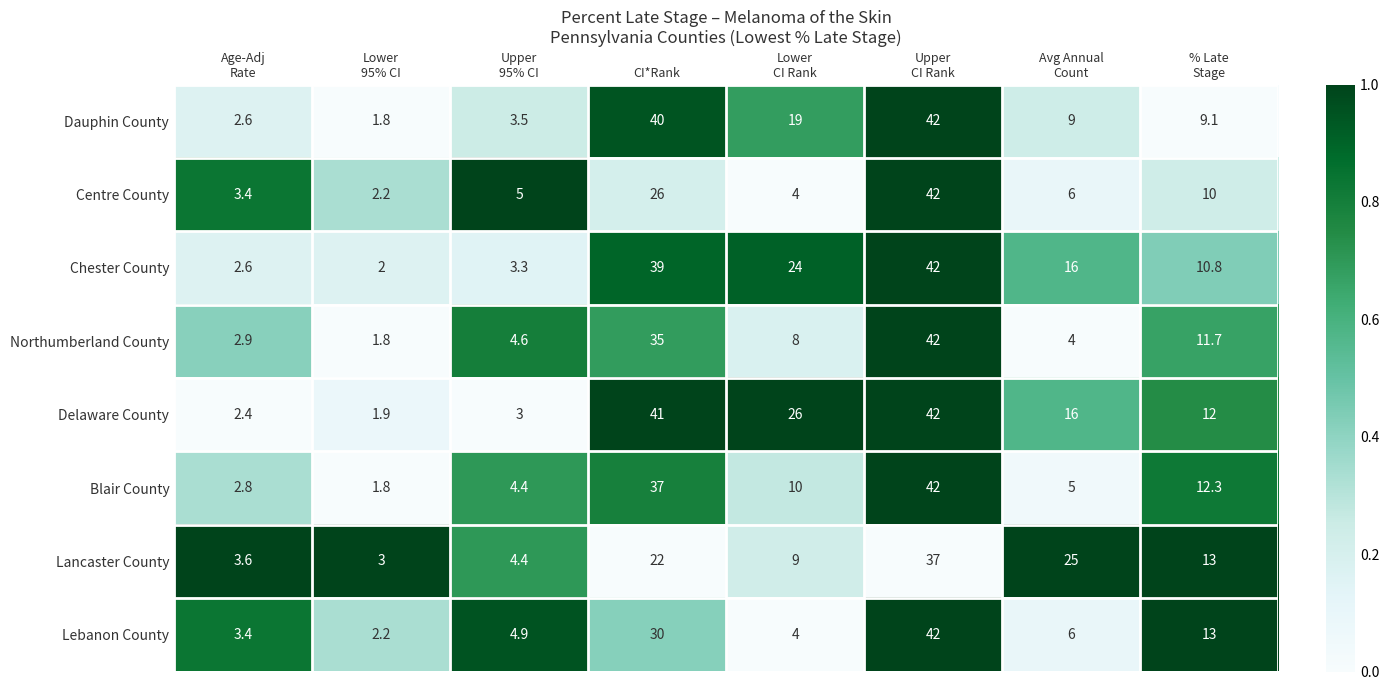

What is the difference between the maximum and minimum values in the Northumberland County series?

40.2